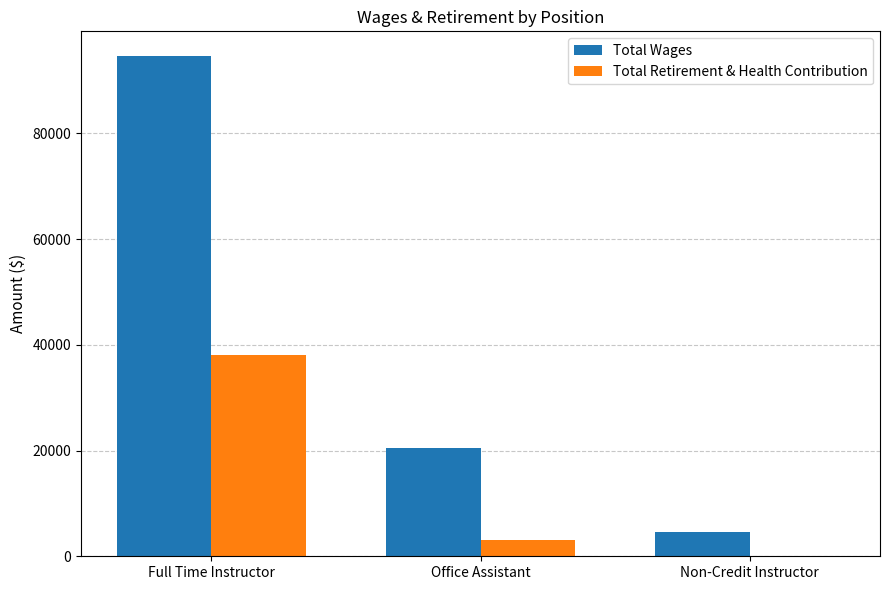

Reading left to right, list all the values displayed in this chart.

Total Wages: 94548	20543	4633
Total Retirement & Health Contribution: 38020	3032	0